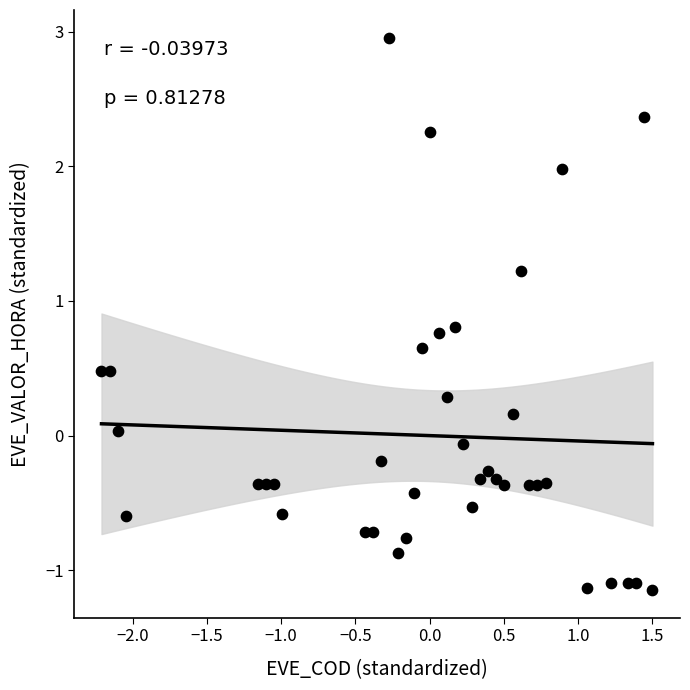

What is the range of Y values (max minus min)?

4.1